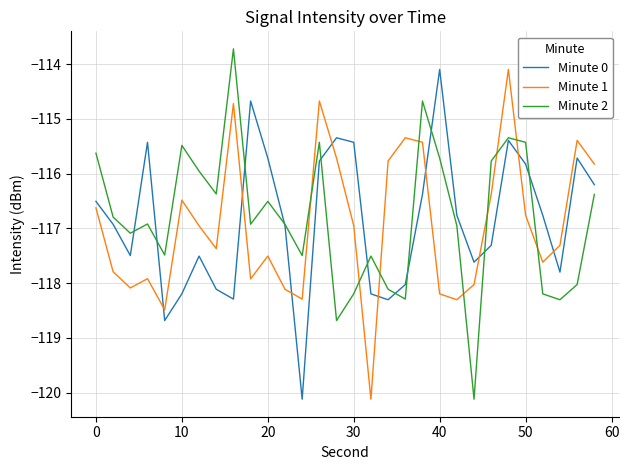

What is the minimum value shown in the chart?

-120.1